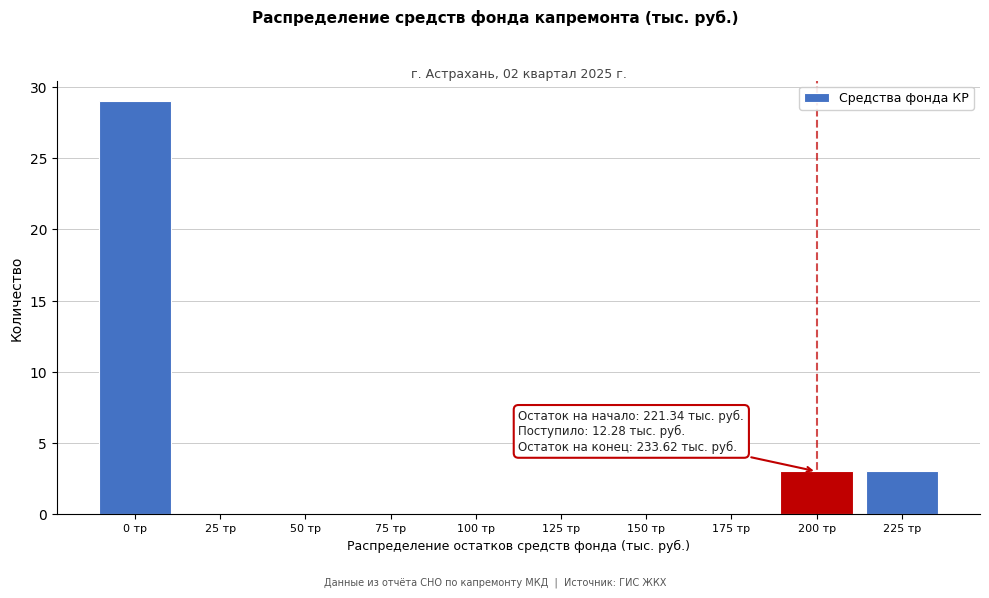

Reading left to right, list all the values displayed in this chart.

0 тр=29	25 тр=0	50 тр=0	75 тр=0	100 тр=0	125 тр=0	150 тр=0	175 тр=0	200 тр=3	225 тр=3